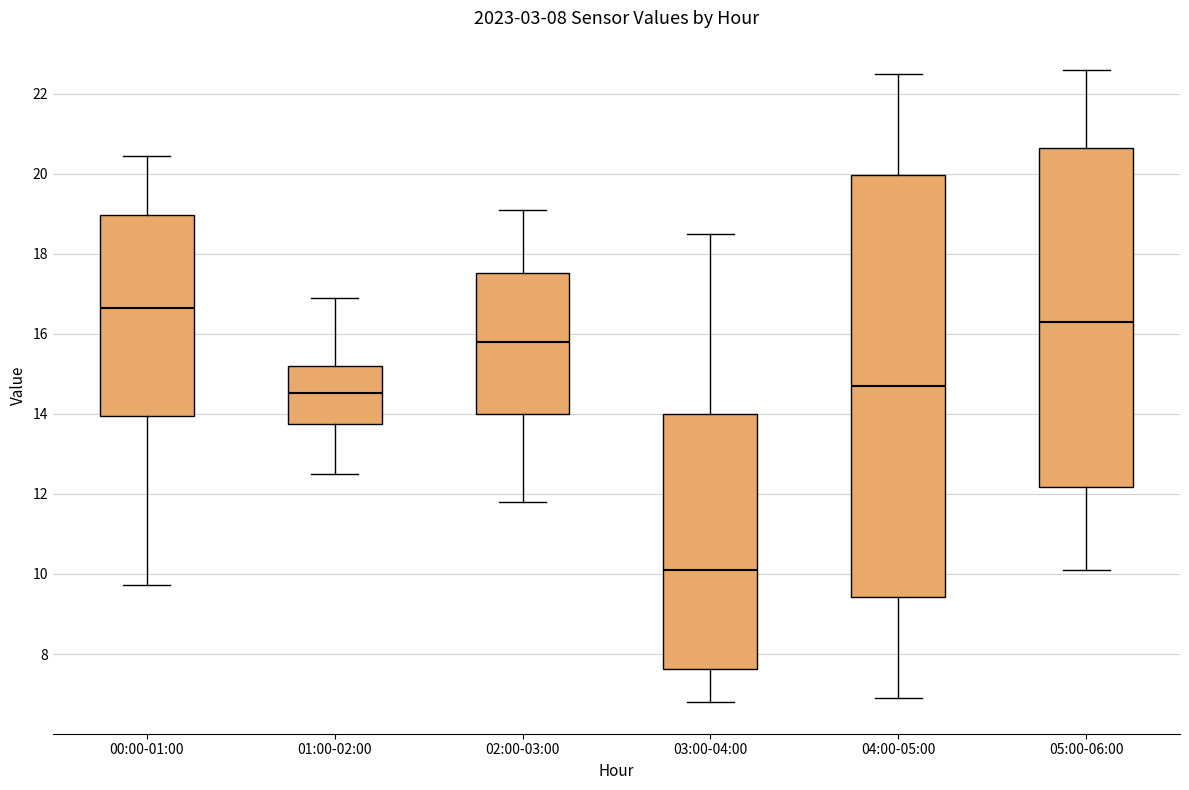

Which box has the highest median line?

00:00-01:00